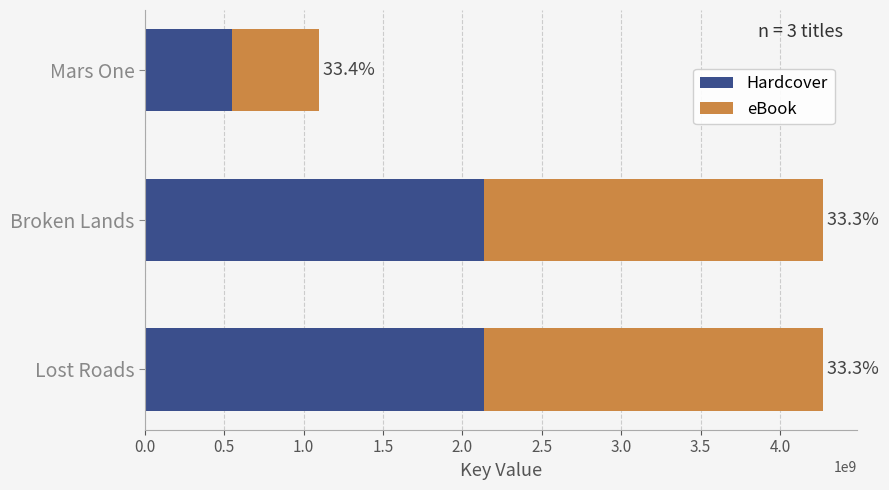

What are all the series names shown in the legend?

Hardcover, eBook